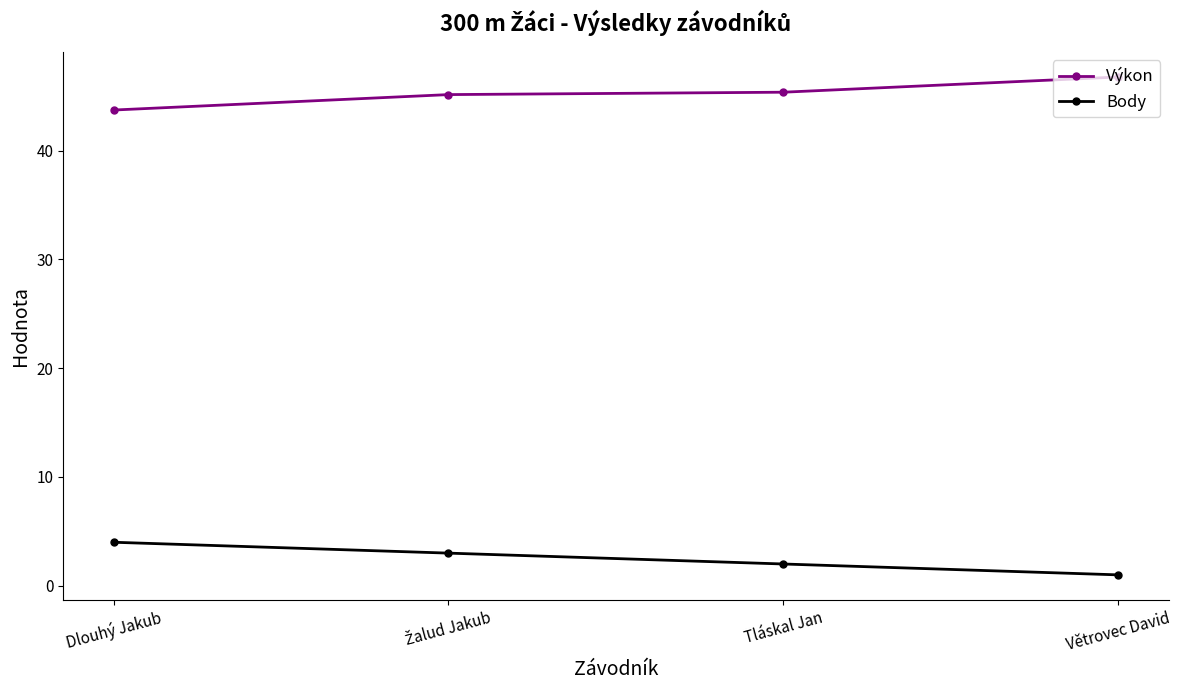

Rank the series by their maximum value, from lowest to highest.

Body, Výkon